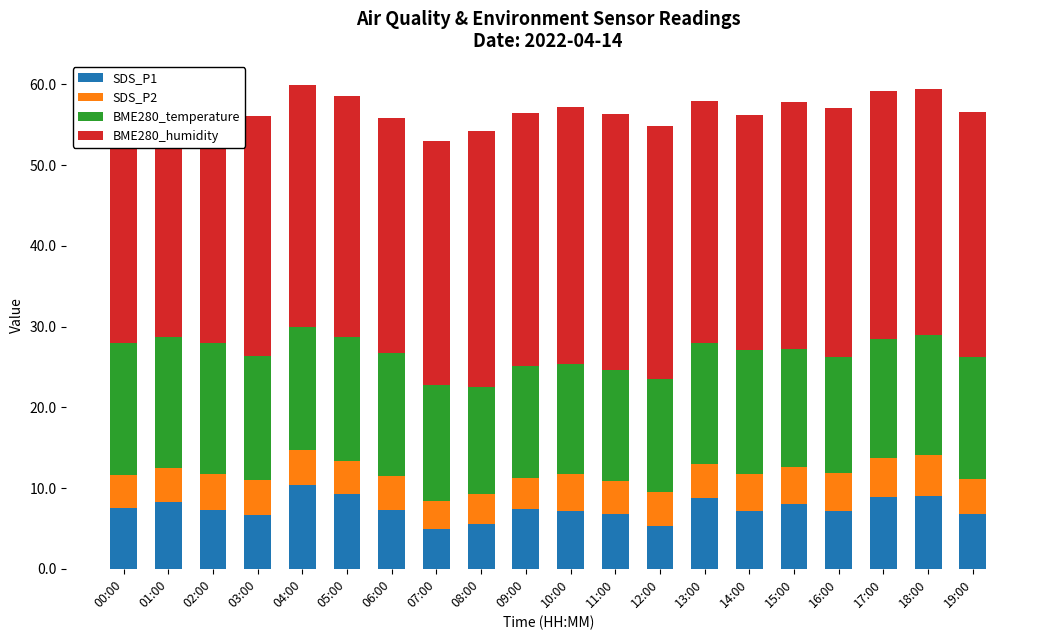

At which label does BME280_humidity reach its minimum?

00:00